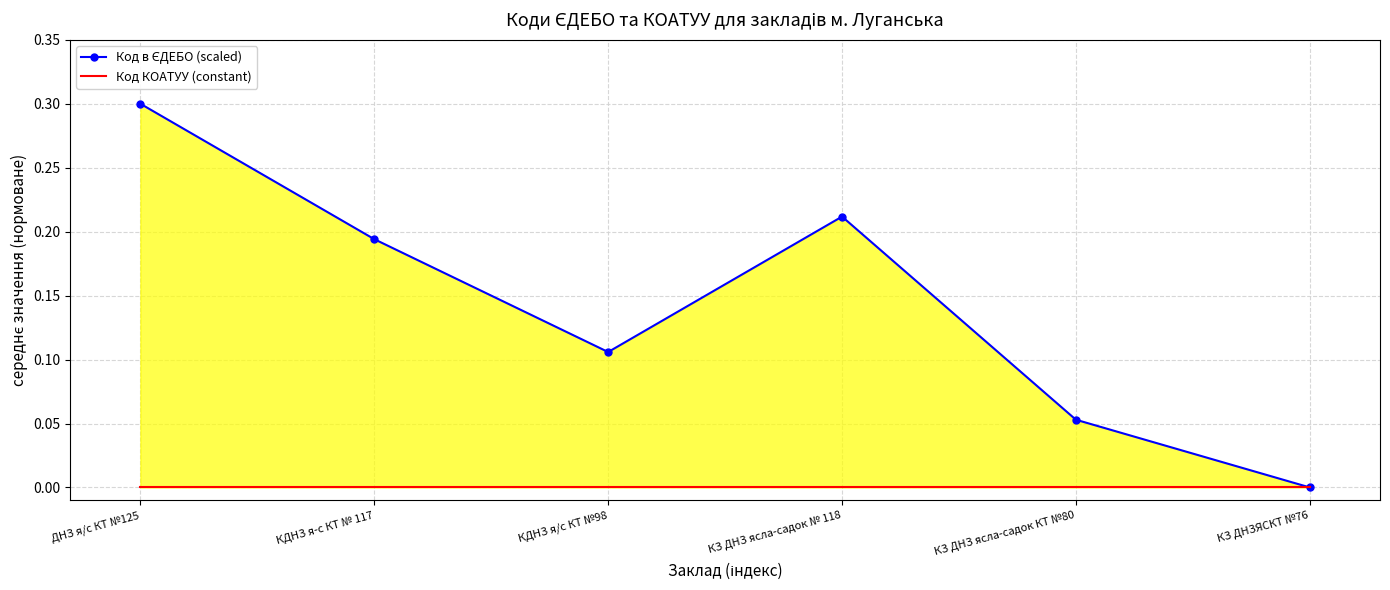

How many series are shown in this chart?

2